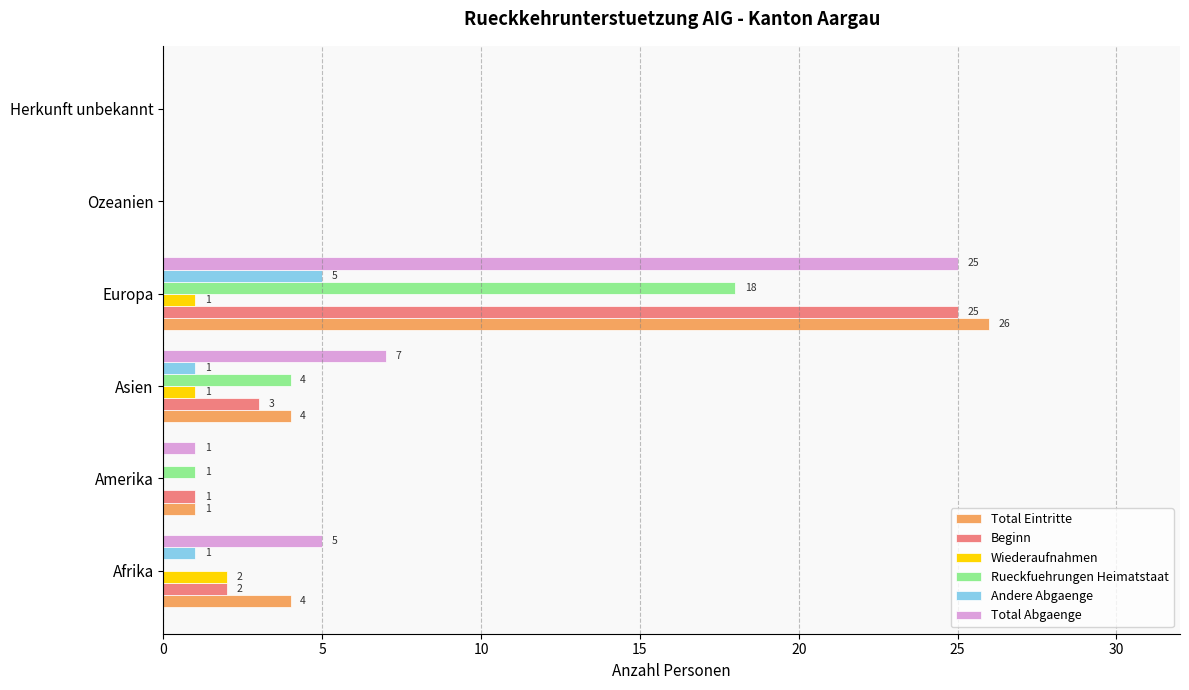

Between Afrika and Herkunft unbekannt, which series saw the biggest shift?

Total Abgaenge